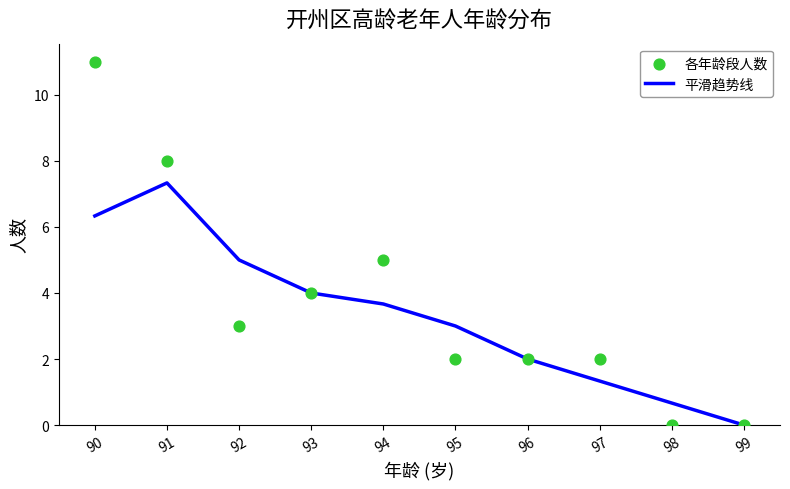

Is the value of 平滑趋势线 at 96 greater than the value of 各年龄段人数 at 93?

No